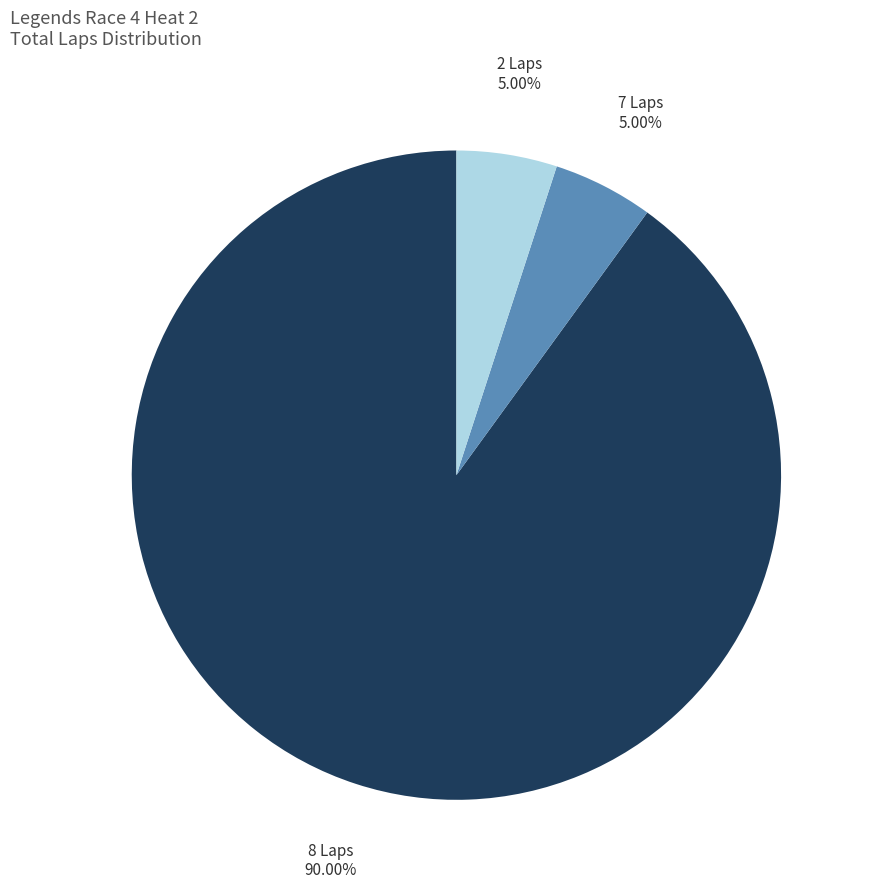

What is the largest slice in the pie chart?

8 Laps